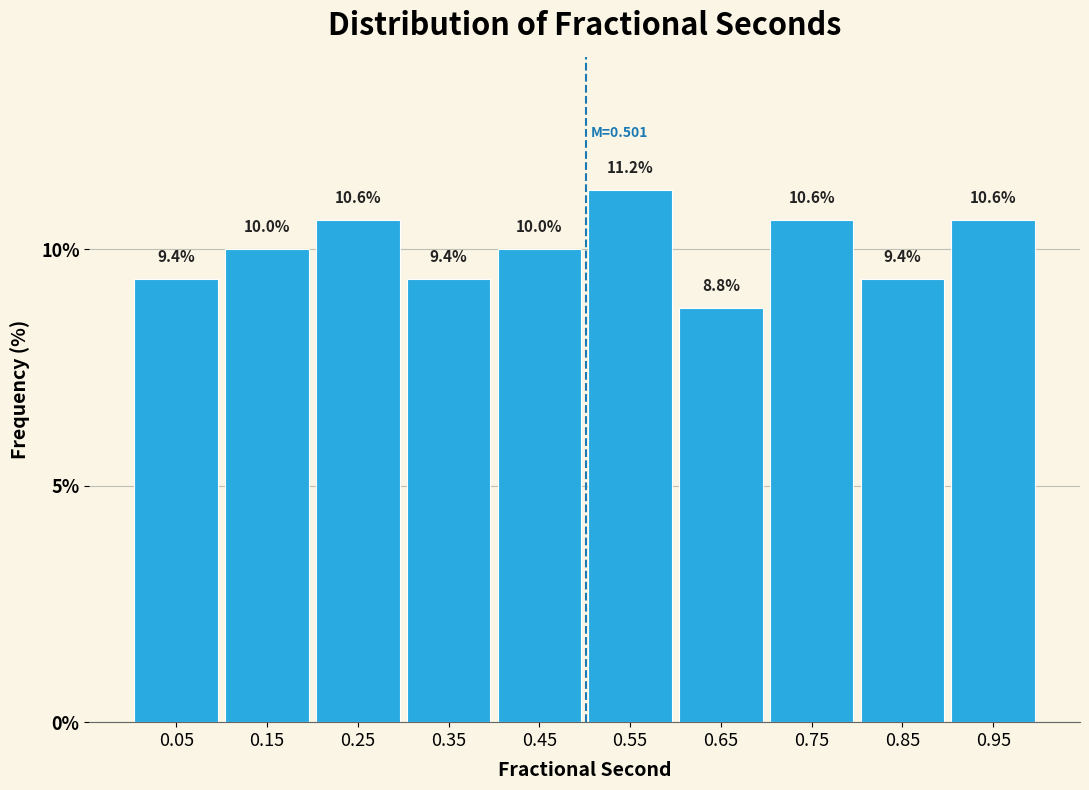

What is the height of the bar covering 0.1 to 0.2 on the x-axis?

10.0